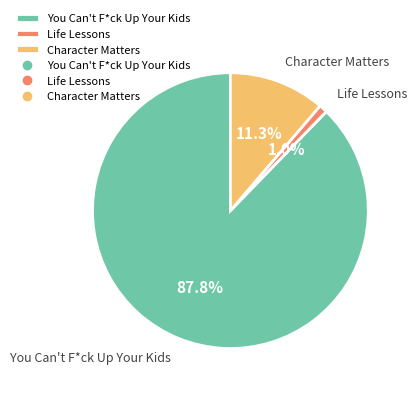

Rank the categories by value from lowest to highest.

Life Lessons, Character Matters, You Can't F*ck Up Your Kids